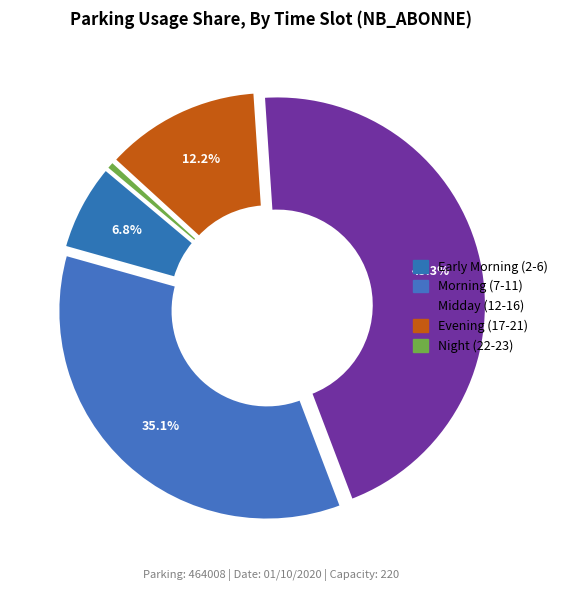

To the nearest percent, what is the difference between the largest and smallest slice percentages?

45%